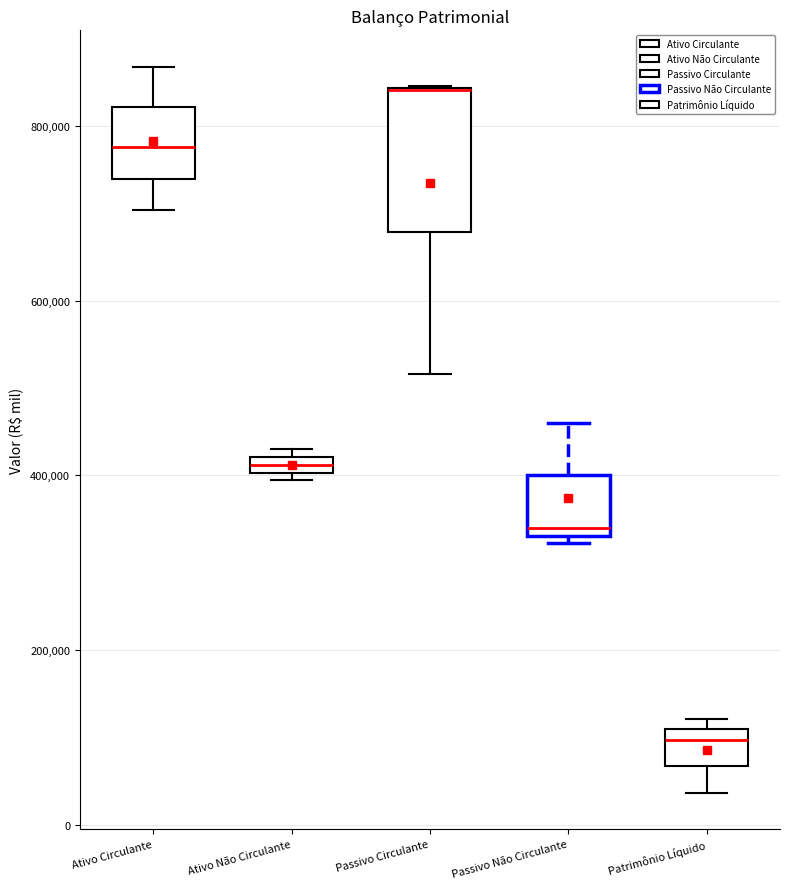

Where is the lower edge of the box for Patrimônio Líquido on the y-axis? The values are not printed on the chart, so give them approximately, as read against the axis.

60000